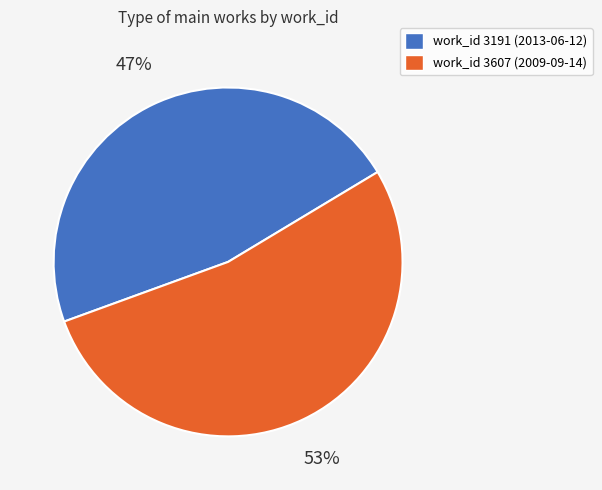

Approximately how many times larger is the value at work_id 3607 (2009-09-14) compared to work_id 3191 (2013-06-12)?

1.1